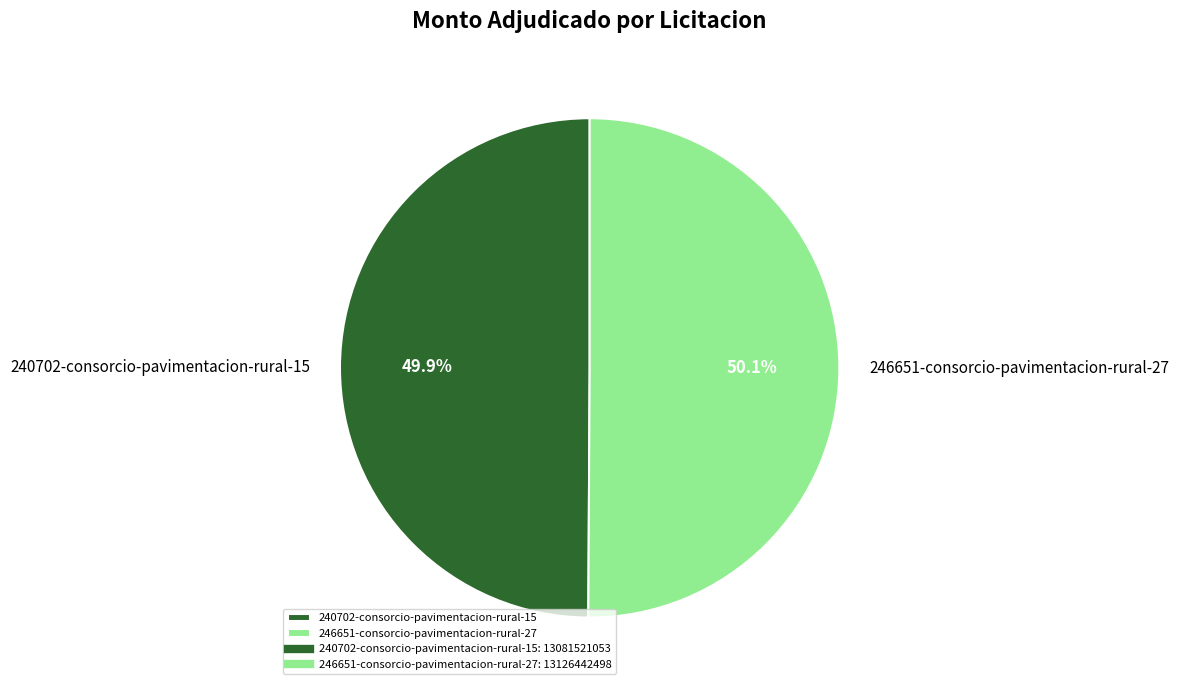

Is there any slice that represents more than half of the pie?

Yes